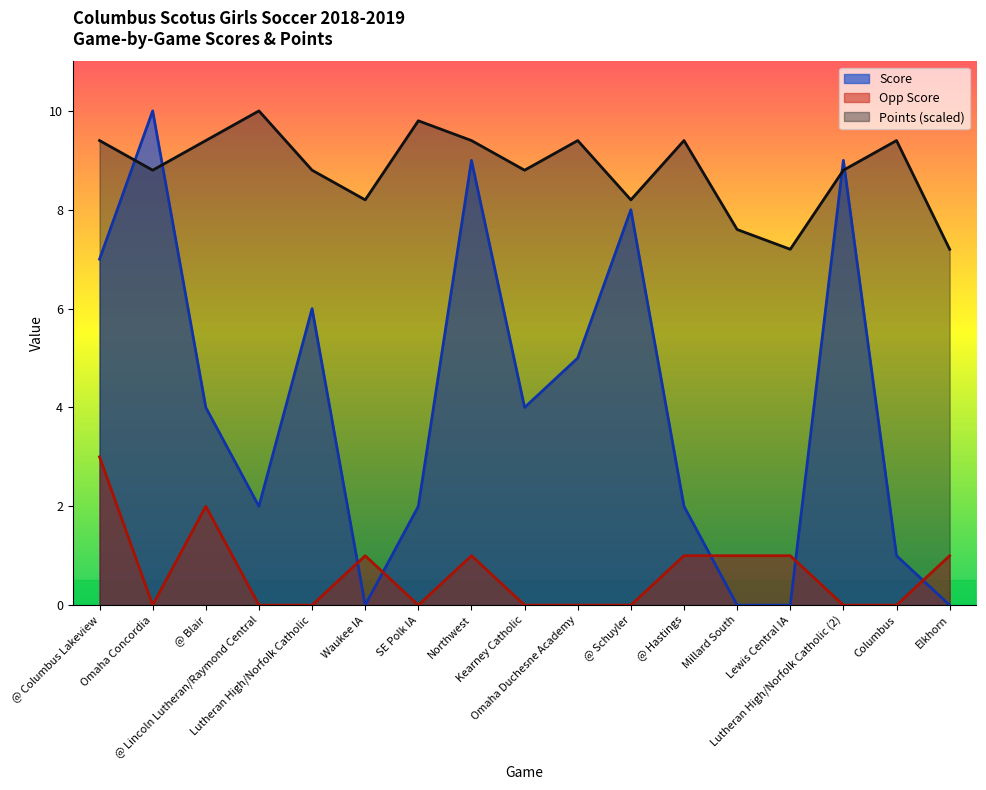

At Northwest, list the series in order from largest to smallest.

Points (scaled), Score, Opp Score